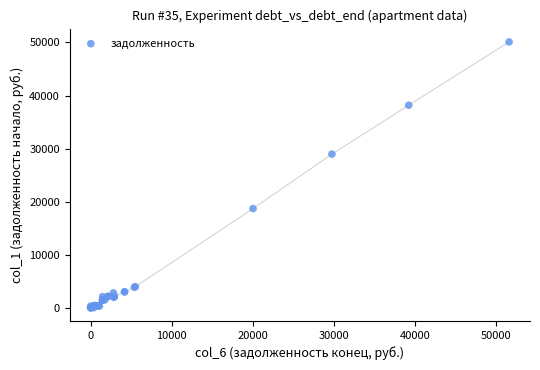

What Y value in the scatter plot is closest to 25052?

28954.7